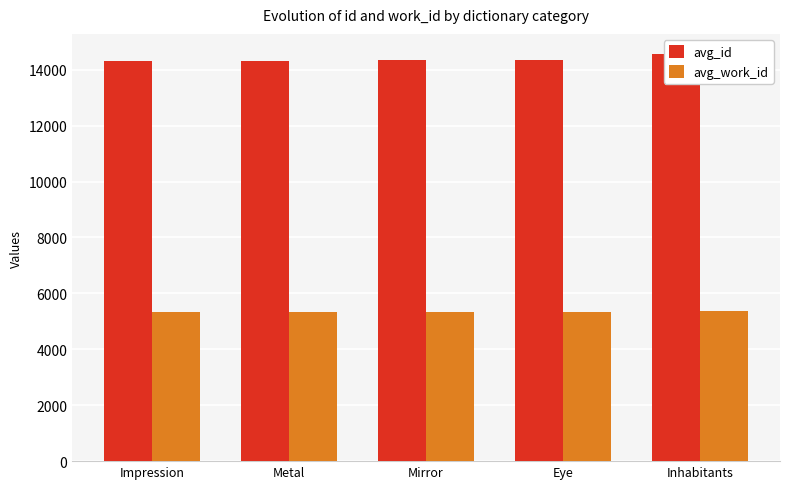

Which series has the widest spread of values?

avg_id